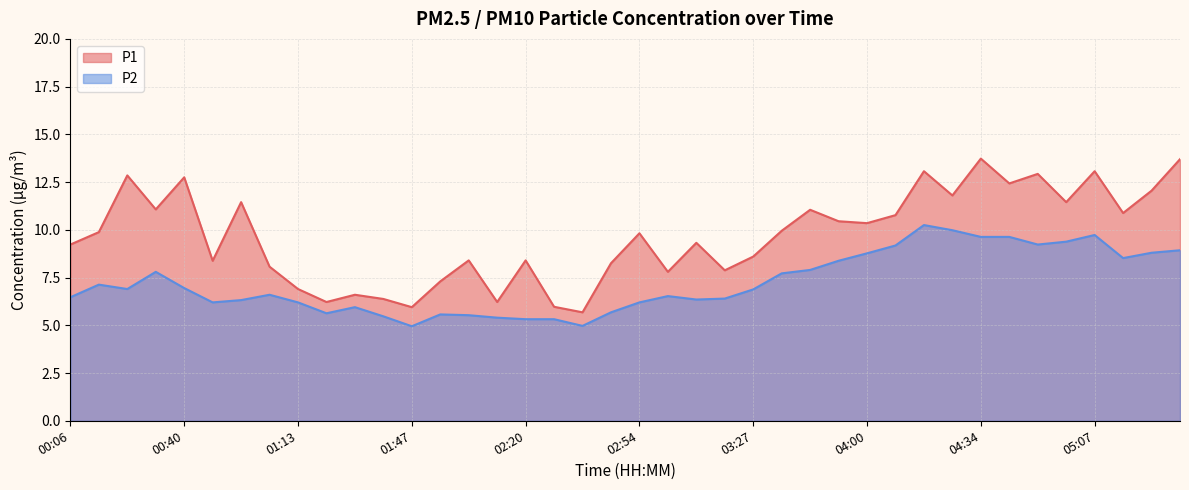

What is the total value across all series at 01:05?

14.7